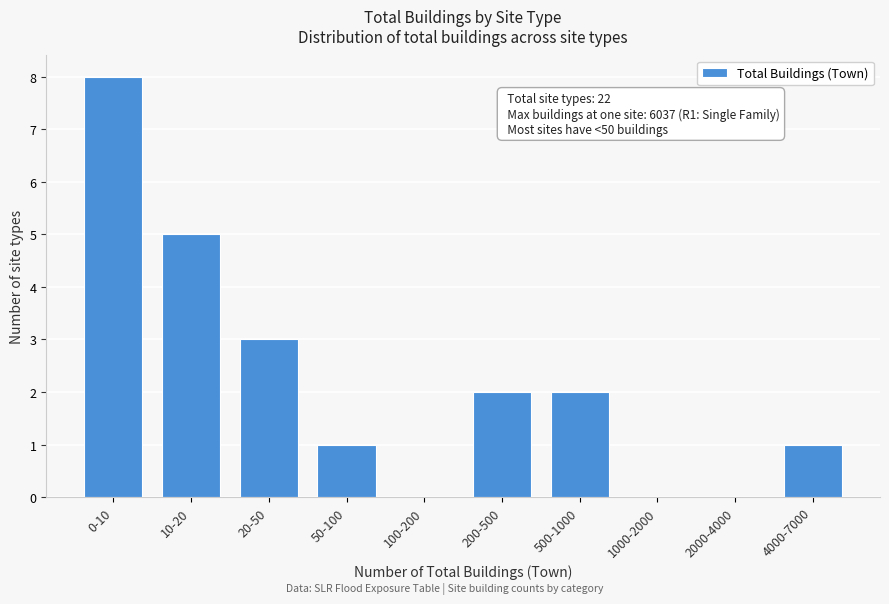

Reading right to left, extract all data points from this chart.

4000-7000=1	2000-4000=0	1000-2000=0	500-1000=2	200-500=2	100-200=0	50-100=1	20-50=3	10-20=5	0-10=8